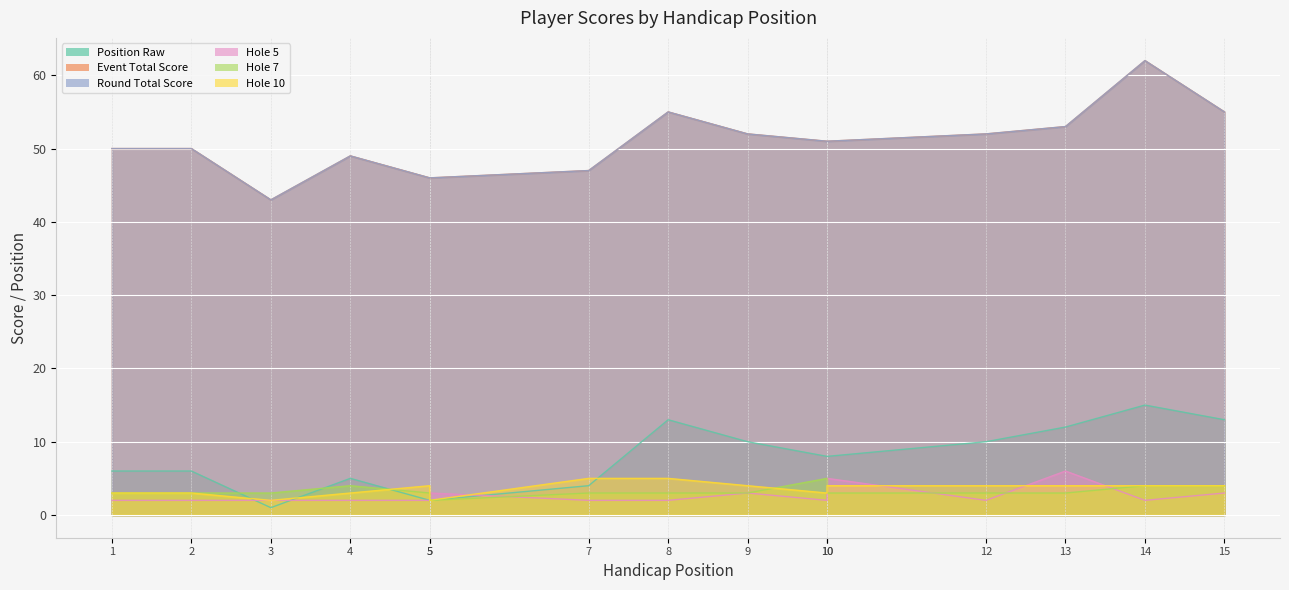

Reading left to right, extract all data points from this chart.

position_raw: 6	6	1	5	2	2	4	13	10	8	8	10	12	15	13
event_total_score: 50	50	43	49	46	46	47	55	52	51	51	52	53	62	55
round_total_score: 50	50	43	49	46	46	47	55	52	51	51	52	53	62	55
hole_5: 2	2	2	2	2	3	2	2	3	2	5	2	6	2	3
hole_7: 3	3	3	4	3	2	3	3	3	5	3	3	3	4	4
hole_10: 3	3	2	3	4	2	5	5	4	3	4	4	4	4	4